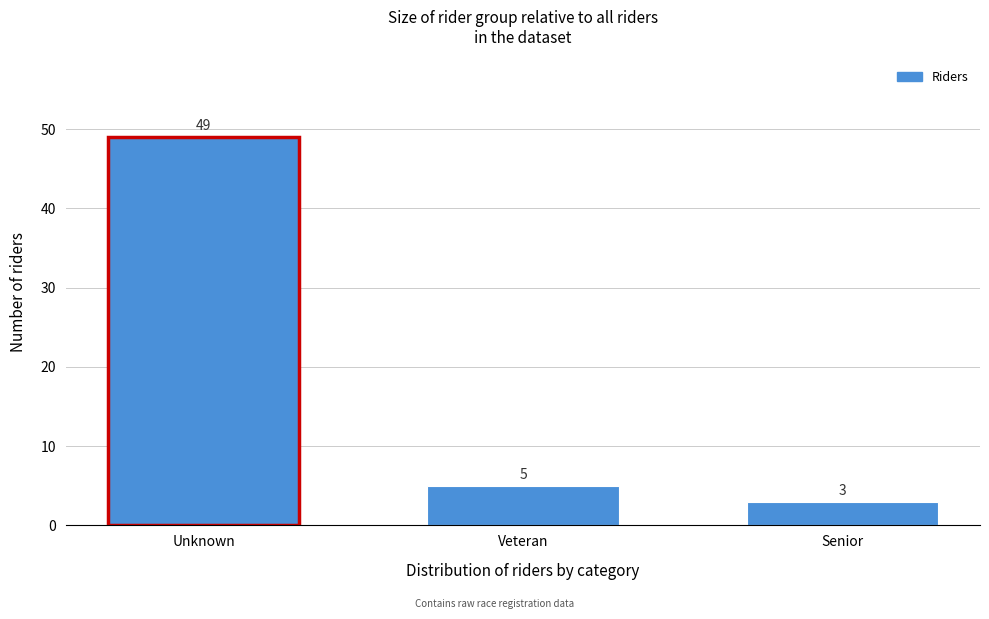

Reading left to right, list all the values displayed in this chart.

Unknown=49	Veteran=5	Senior=3